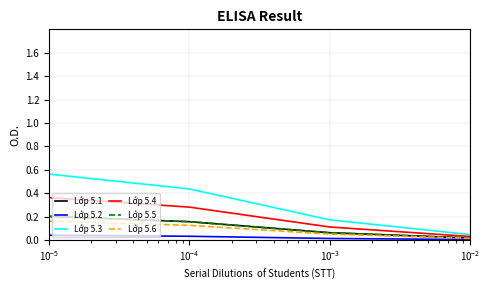

What are all the series names shown in the legend?

Lớp 5.1, Lớp 5.2, Lớp 5.3, Lớp 5.4, Lớp 5.5, Lớp 5.6